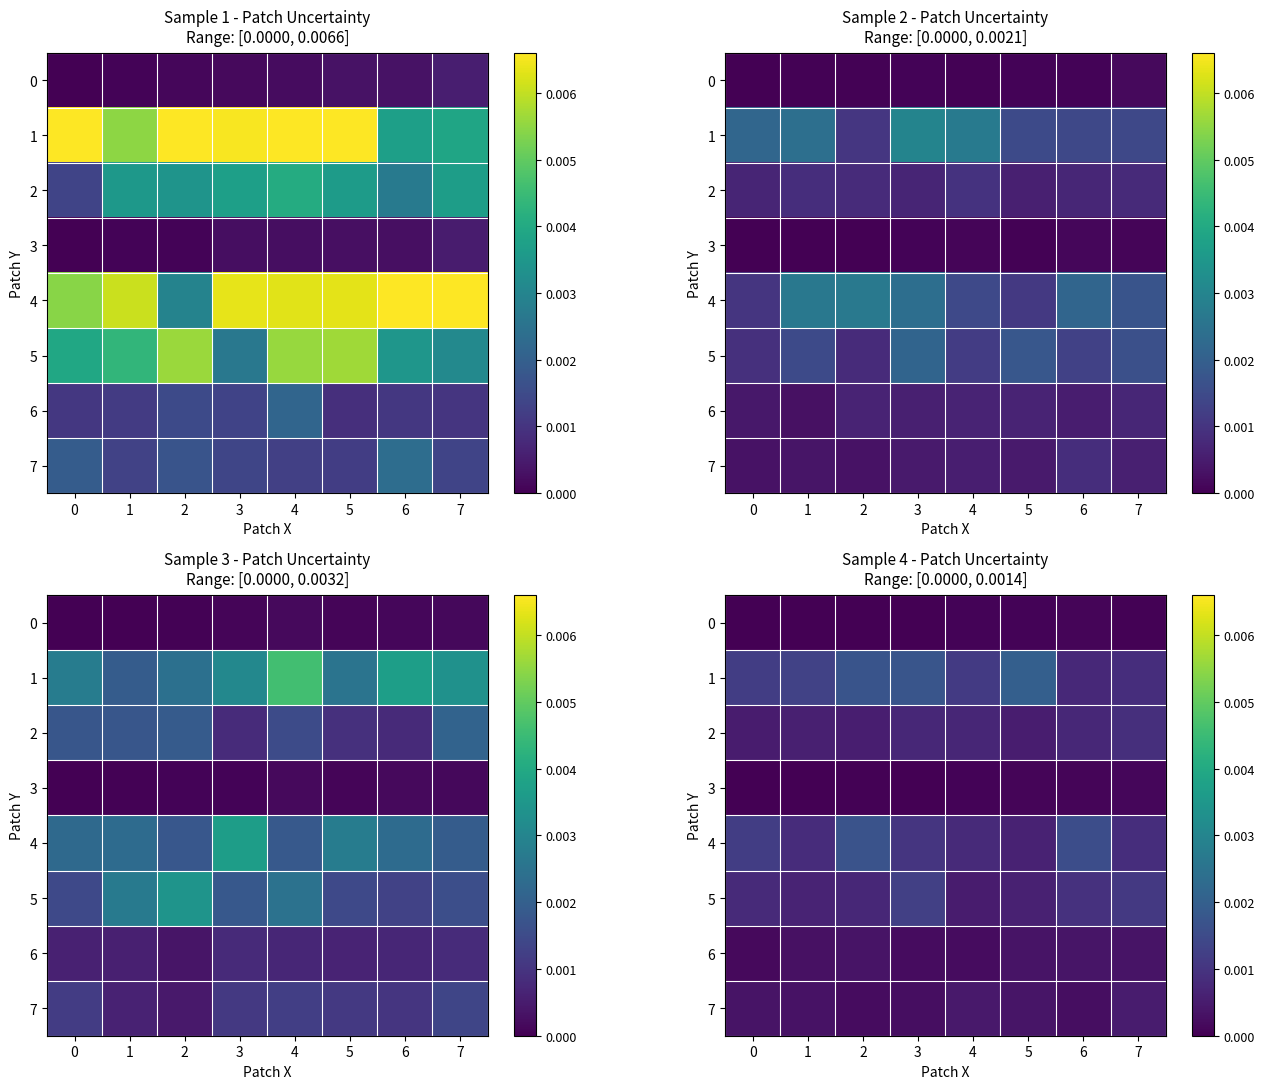

Which category has the highest value in the row_4 series?

2